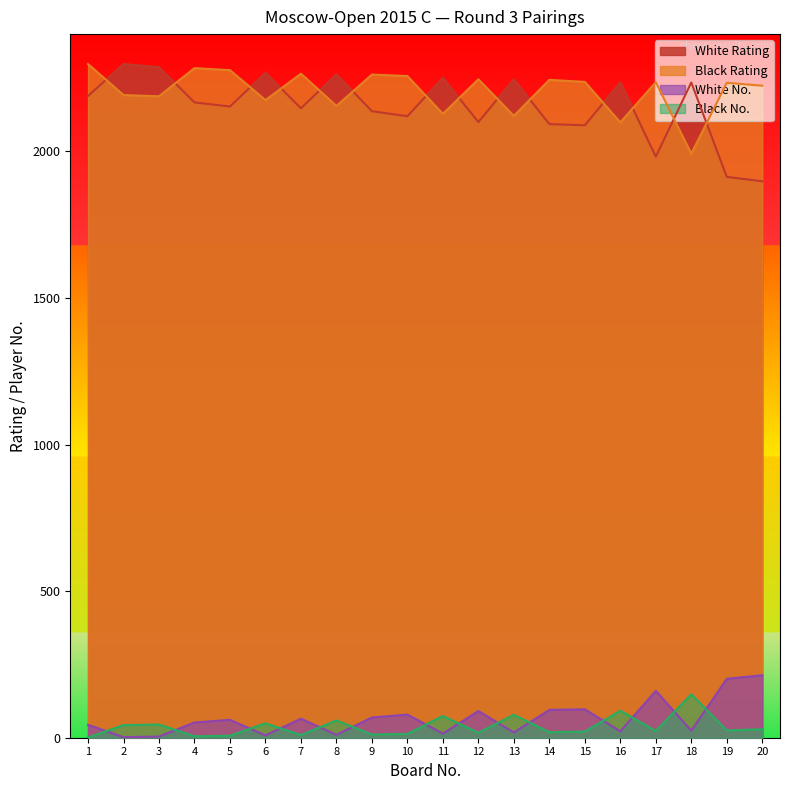

The White Rating series shows 2235 at 18. True or false?

True